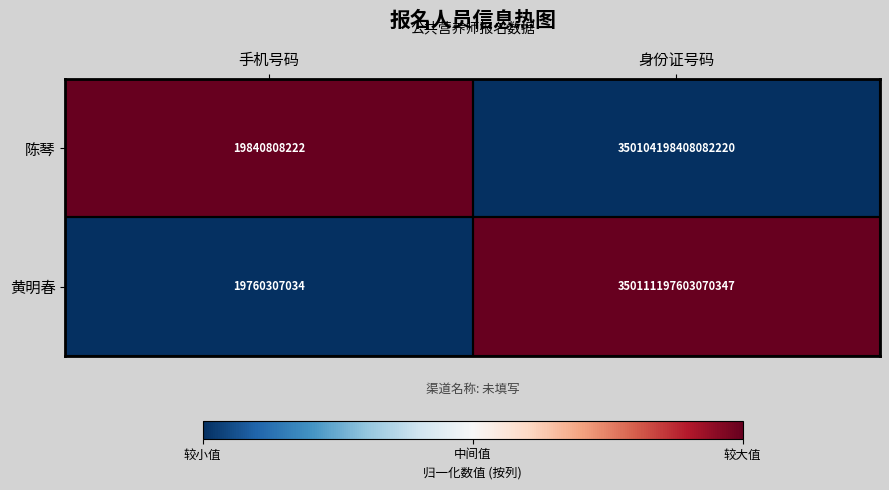

Where is 陈琴 nearest to the value 175052109124445216?

手机号码